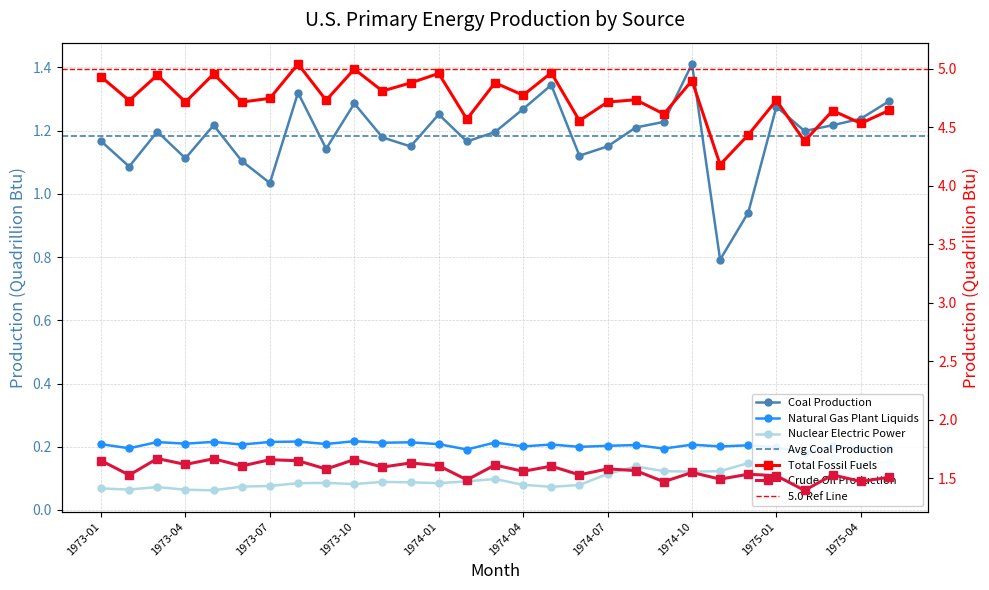

Where is Total Fossil Fuels nearest to the value 4?

1974-11